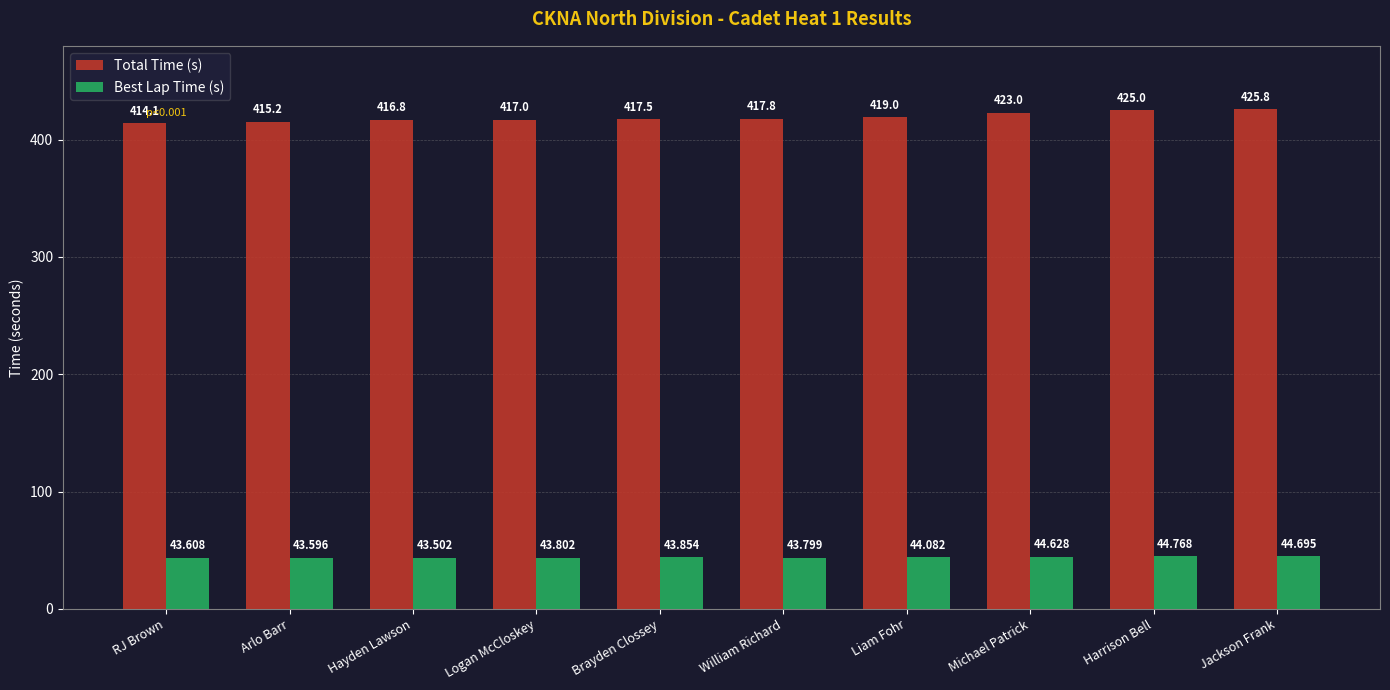

What is the sum of the Total Time (s) values at Logan McCloskey and Hayden Lawson?

833.8